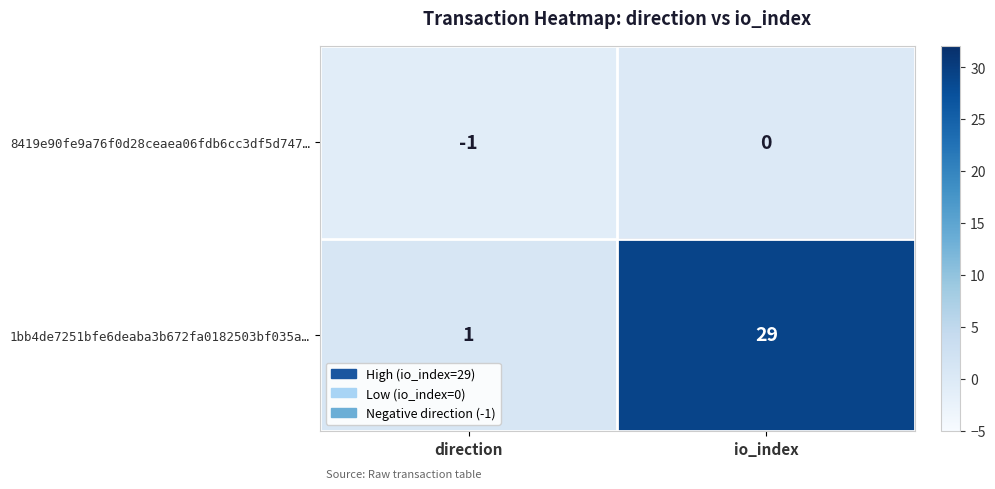

Rank the series at io_index from lowest to highest value.

8419e90fe9a76f0d28ceaea06fdb6cc3df5d747…, 1bb4de7251bfe6deaba3b672fa0182503bf035a…